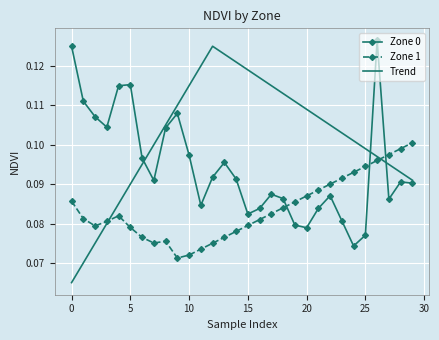

Rank the series by their average value, from highest to lowest.

Trend, Zone 0, Zone 1